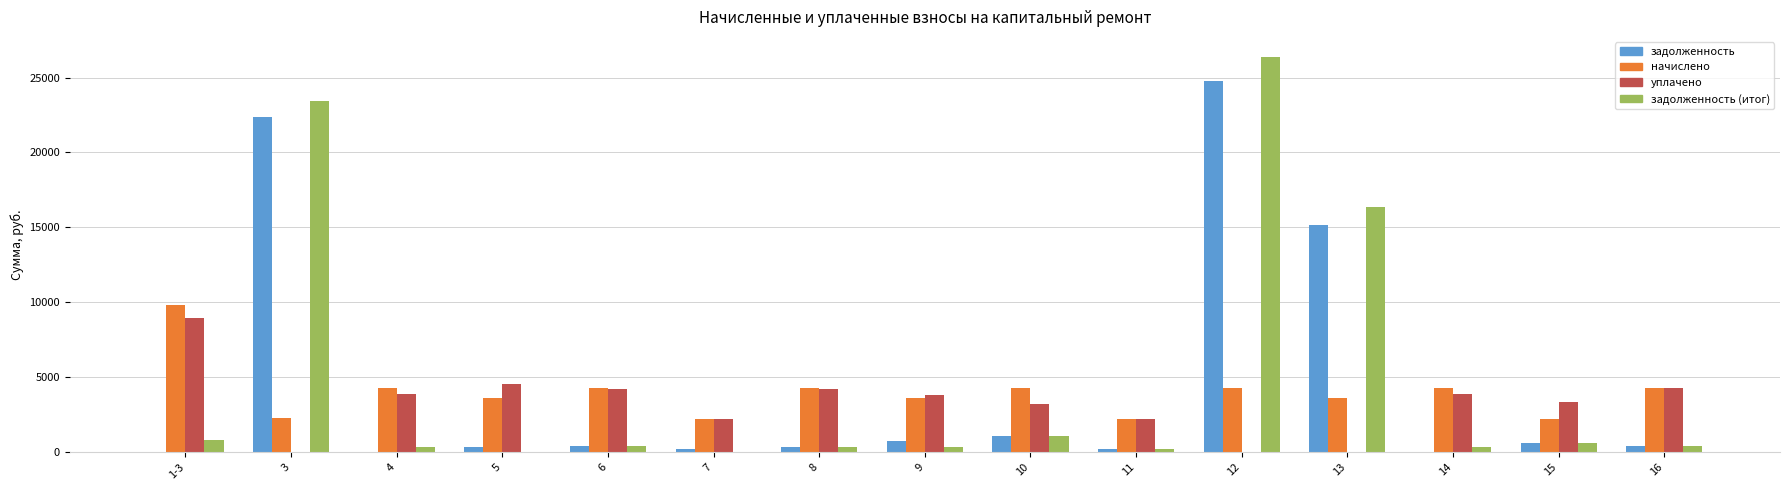

What is the sum of all начислено values?

59182.0